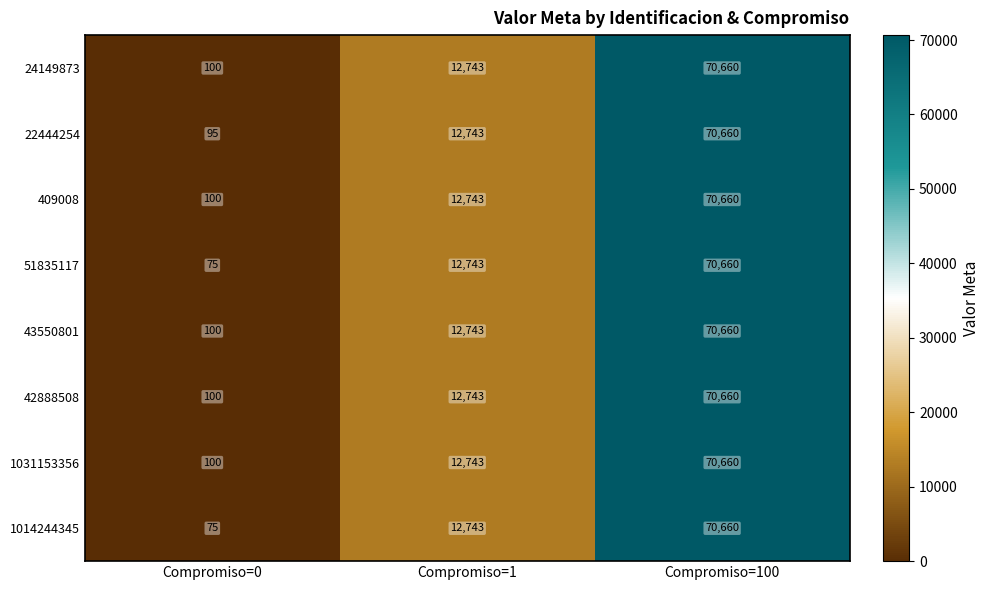

Which category has the highest value in the 1014244345 series?

Compromiso=100